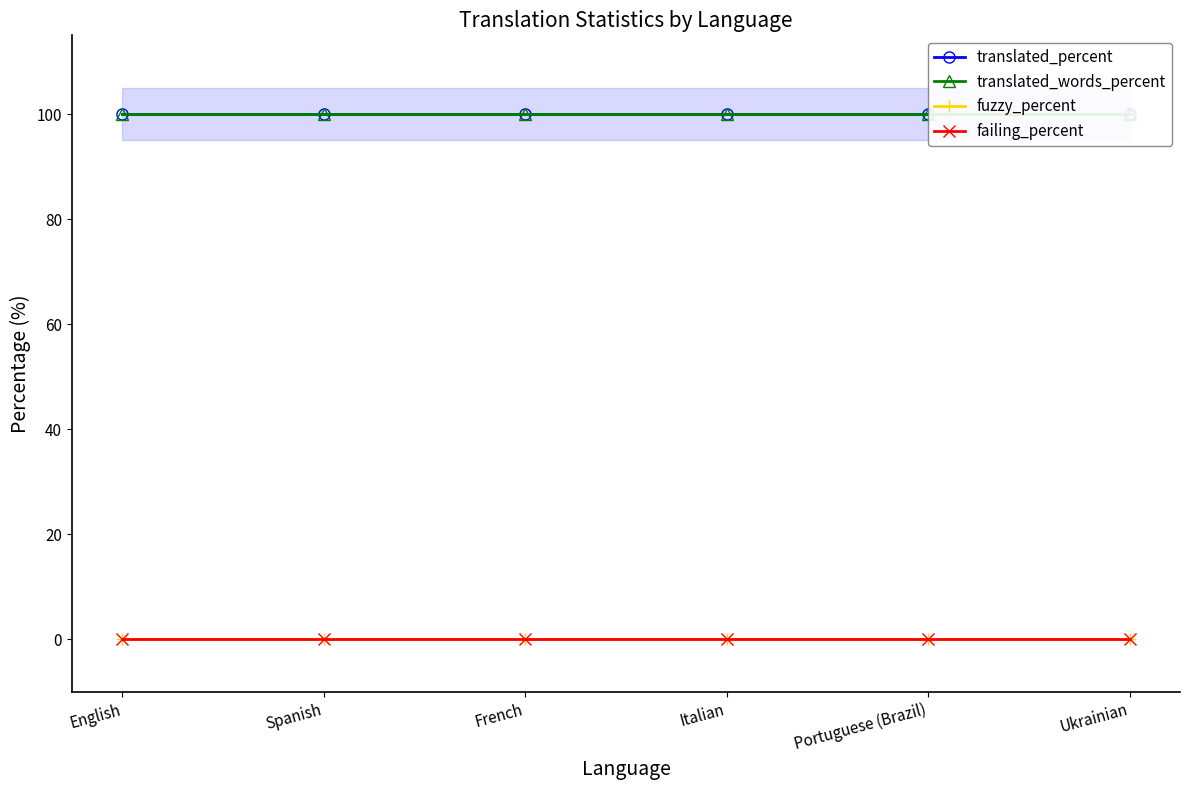

Which category has the highest value across all series?

English